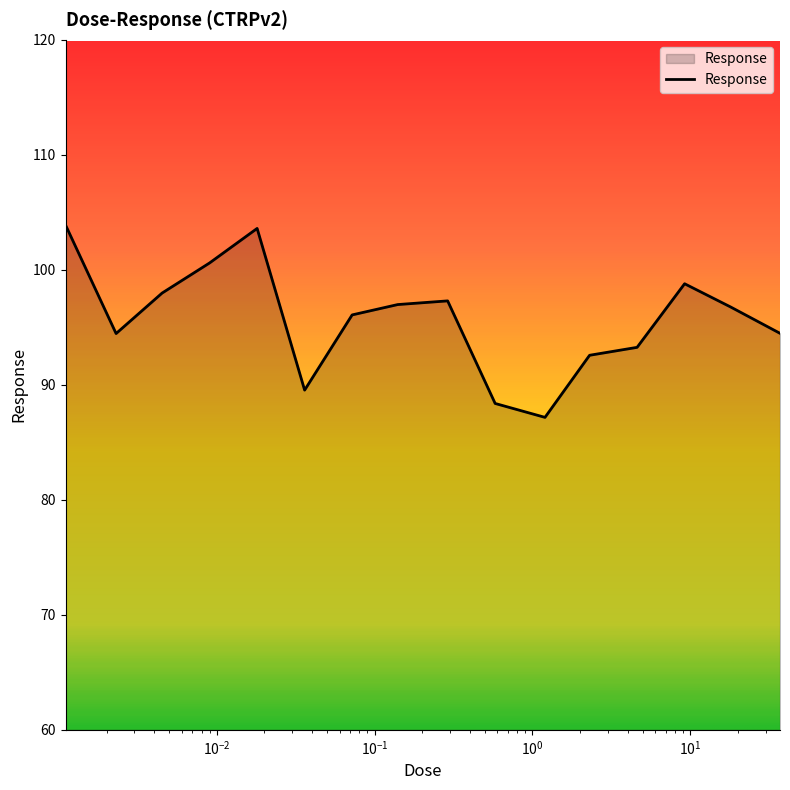

What is the difference between the maximum and minimum values?

16.7